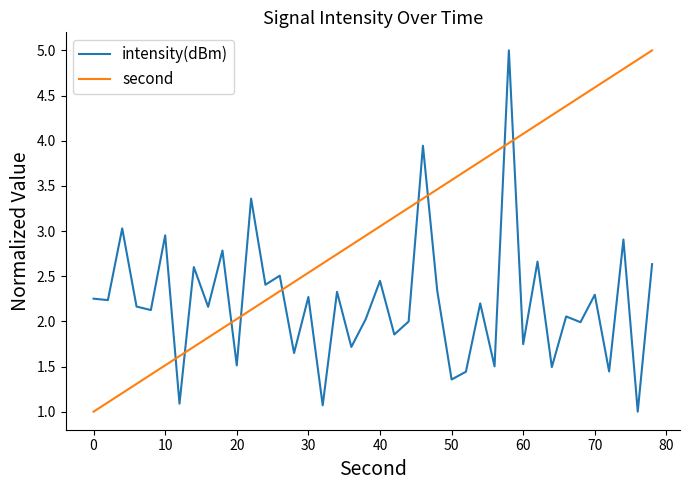

Which series has the largest total across all categories?

second